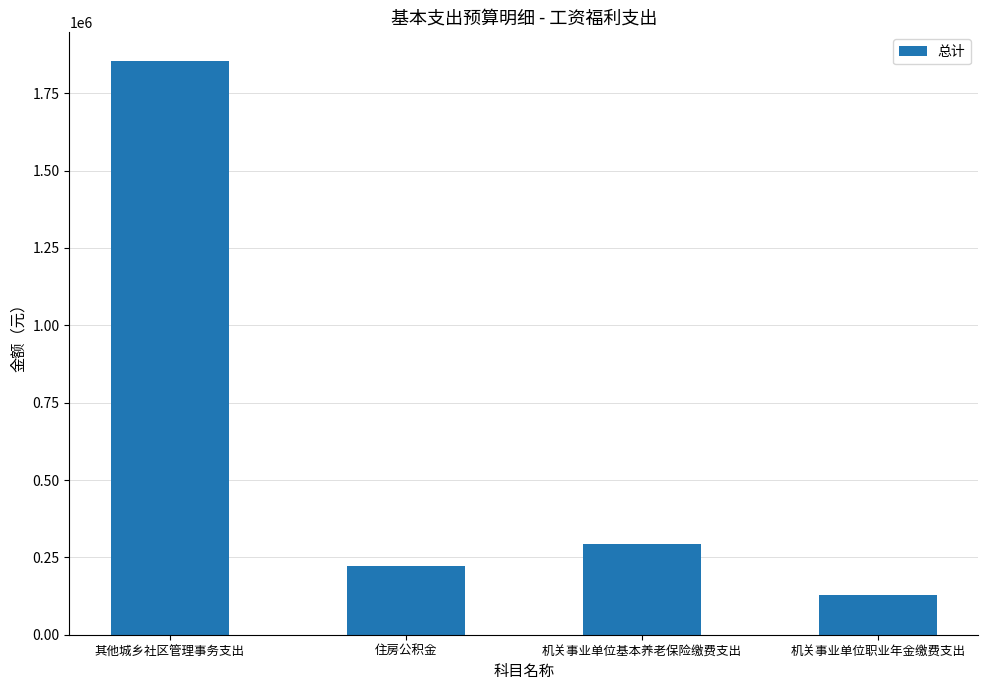

What is the sum of all values?

2496292.8